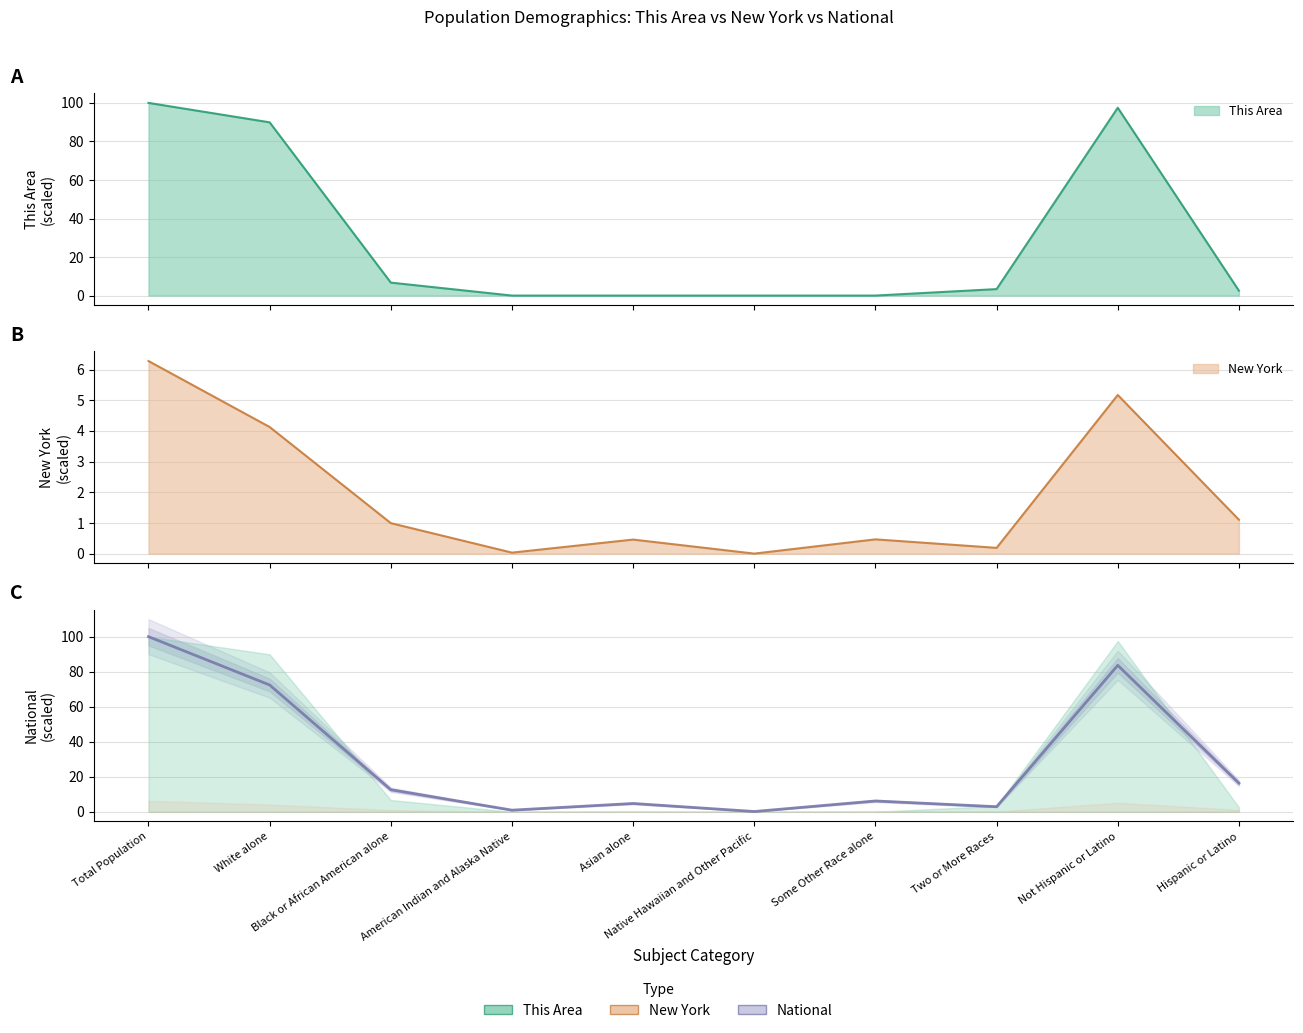

Does the chart have visible grid lines?

Yes